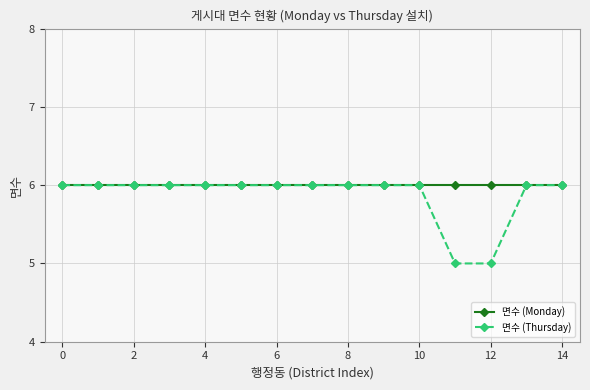

What is the highest value of the 면수 (Monday) series?

6